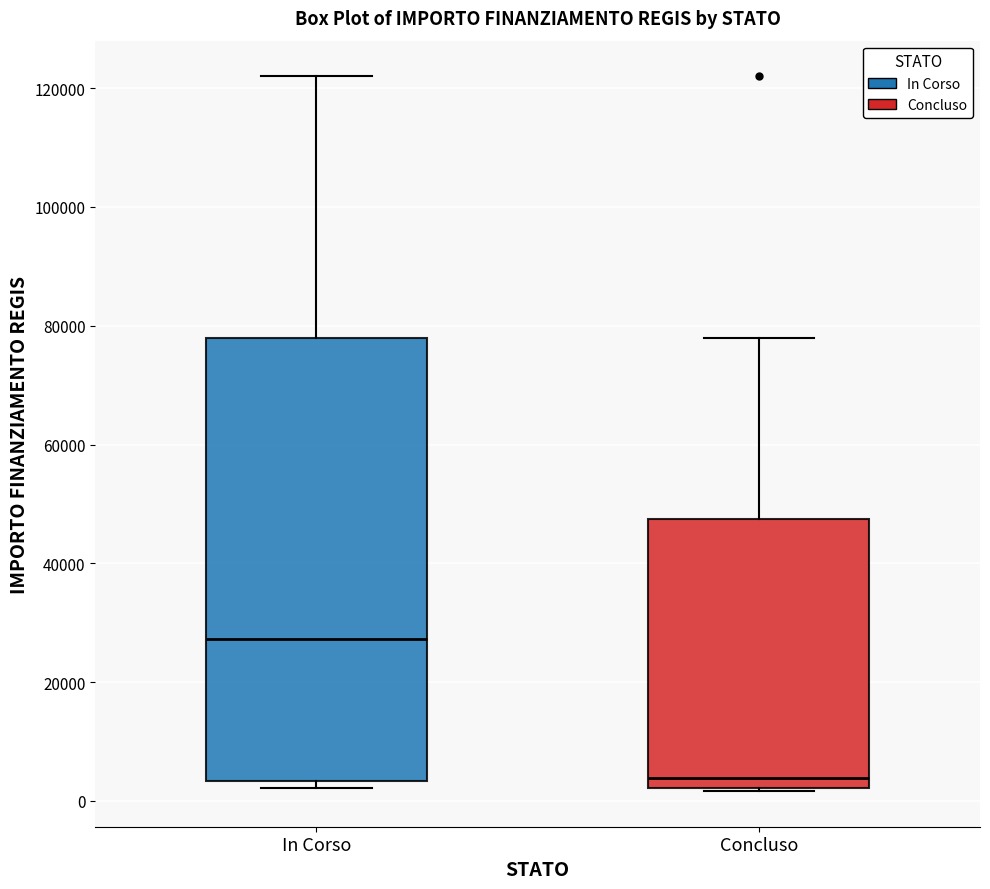

Reading left to right, read every box against the y-axis: the position of its median line, the range the box covers, and the ends of its whiskers. The values are not printed on the chart, so give them approximately, as read against the axis.

In Corso: median 28000, box 4000 to 78000, whiskers 2000 to 122000
Concluso: median 4000, box 2000 to 48000, whiskers 2000 to 78000